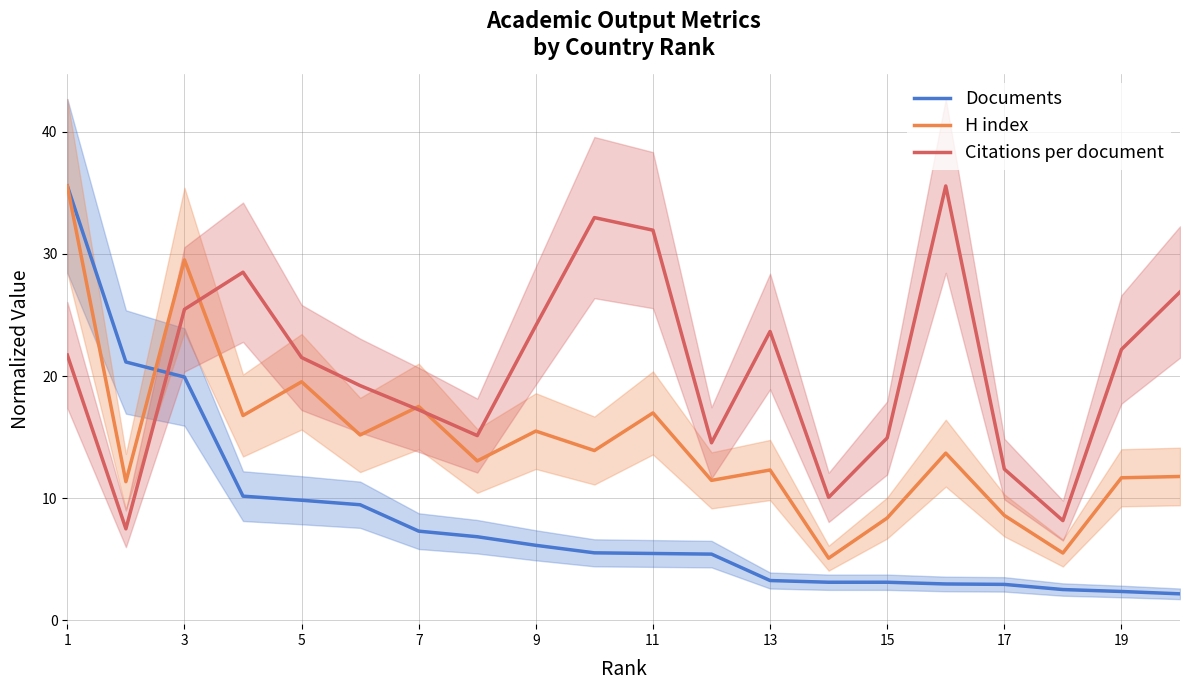

How many series are shown in this chart?

3